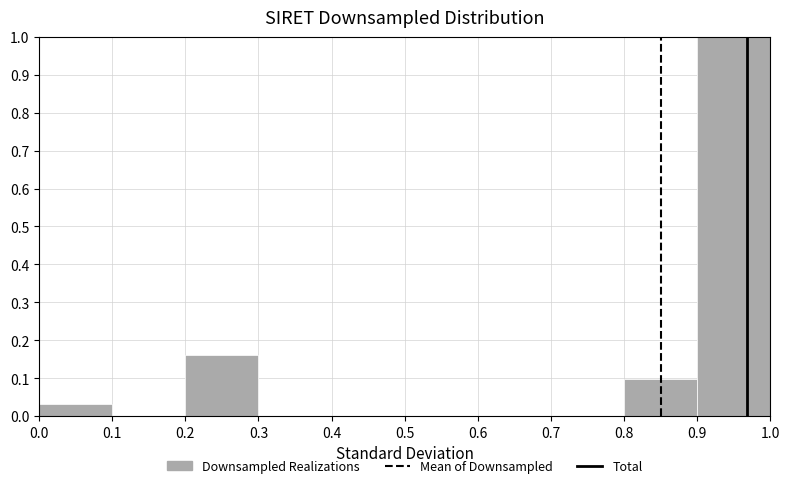

Over which range of the x-axis is the bar tallest?

0.9 to 1.0